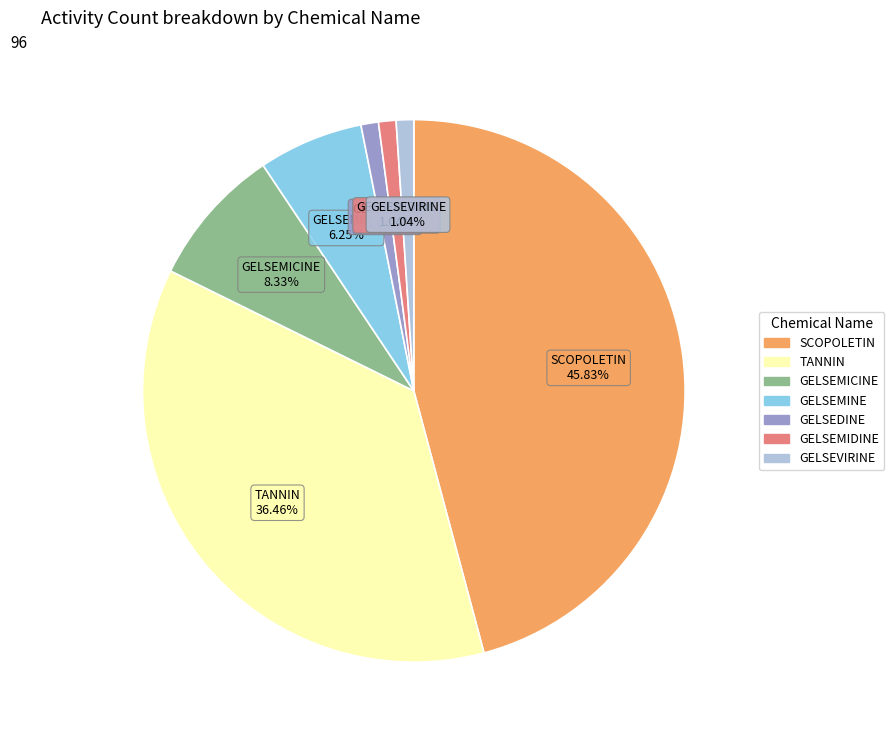

To the nearest percent, what percentage of the pie is GELSEDINE?

1%